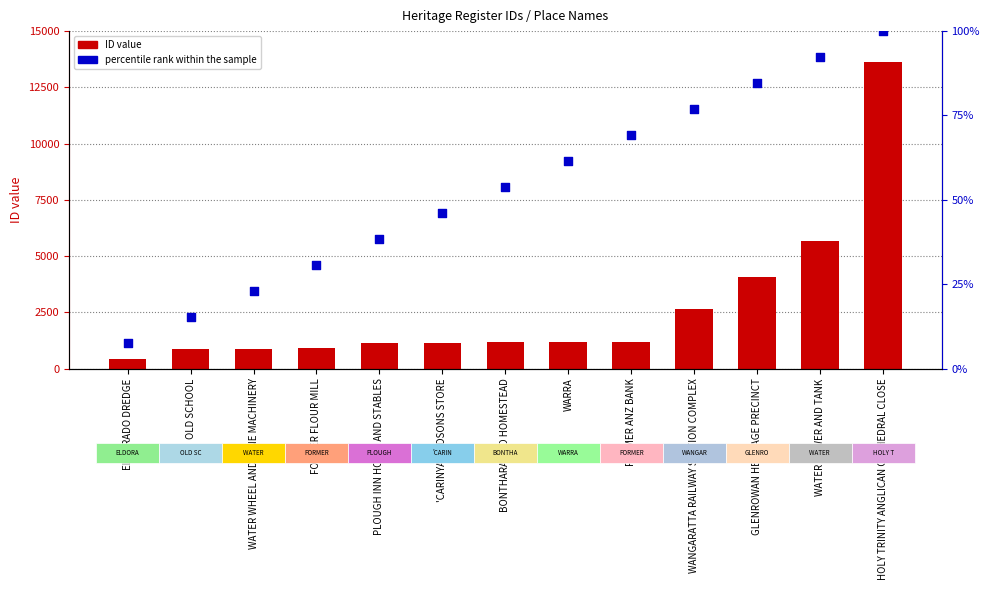

Which series has the largest Y range (max minus min)?

ID value